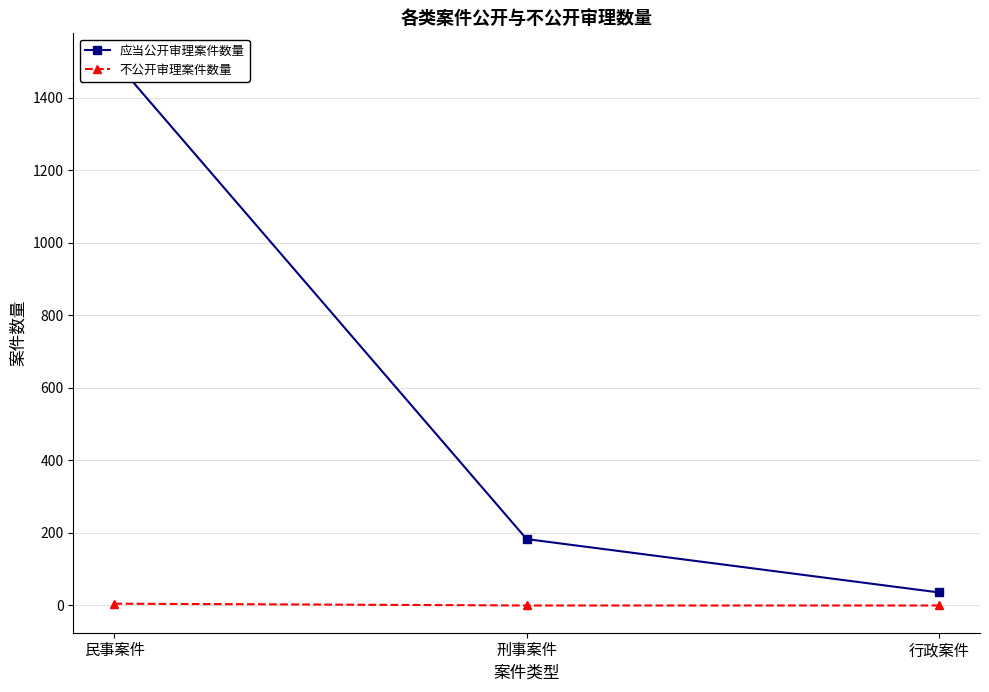

Which category has the lowest value in the 不公开审理案件数量 series?

刑事案件